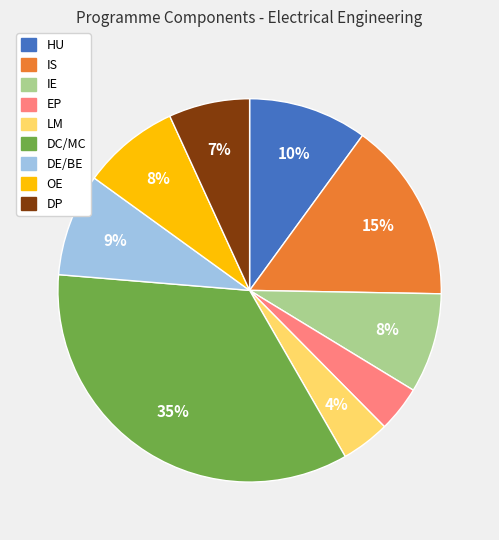

To the nearest percent, what portion does HU represent?

10%